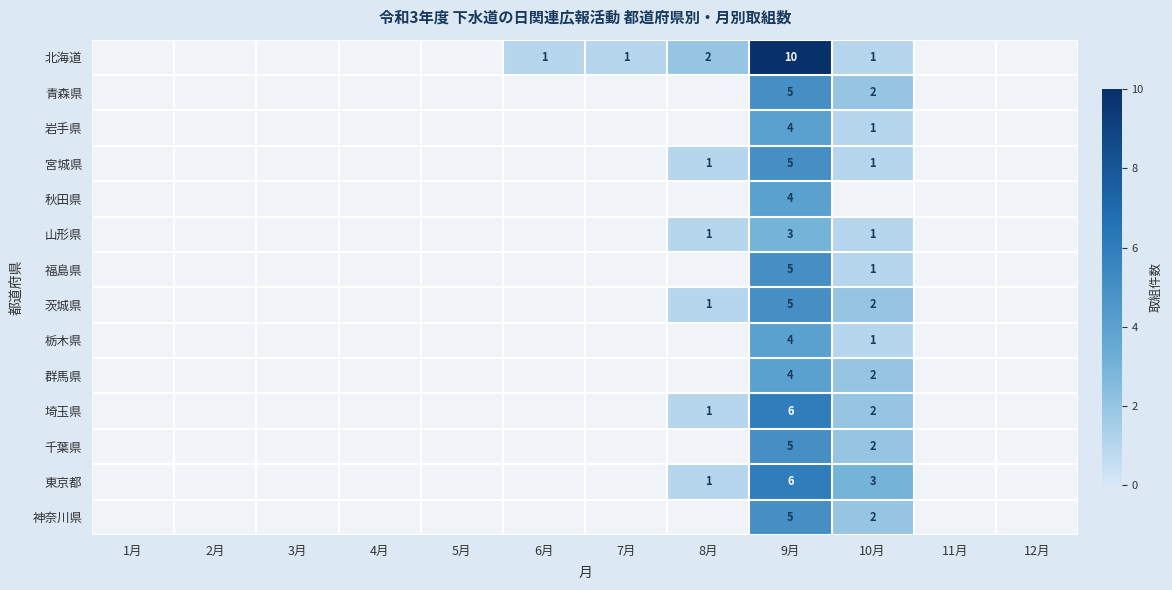

How many distinct data groups are displayed?

14